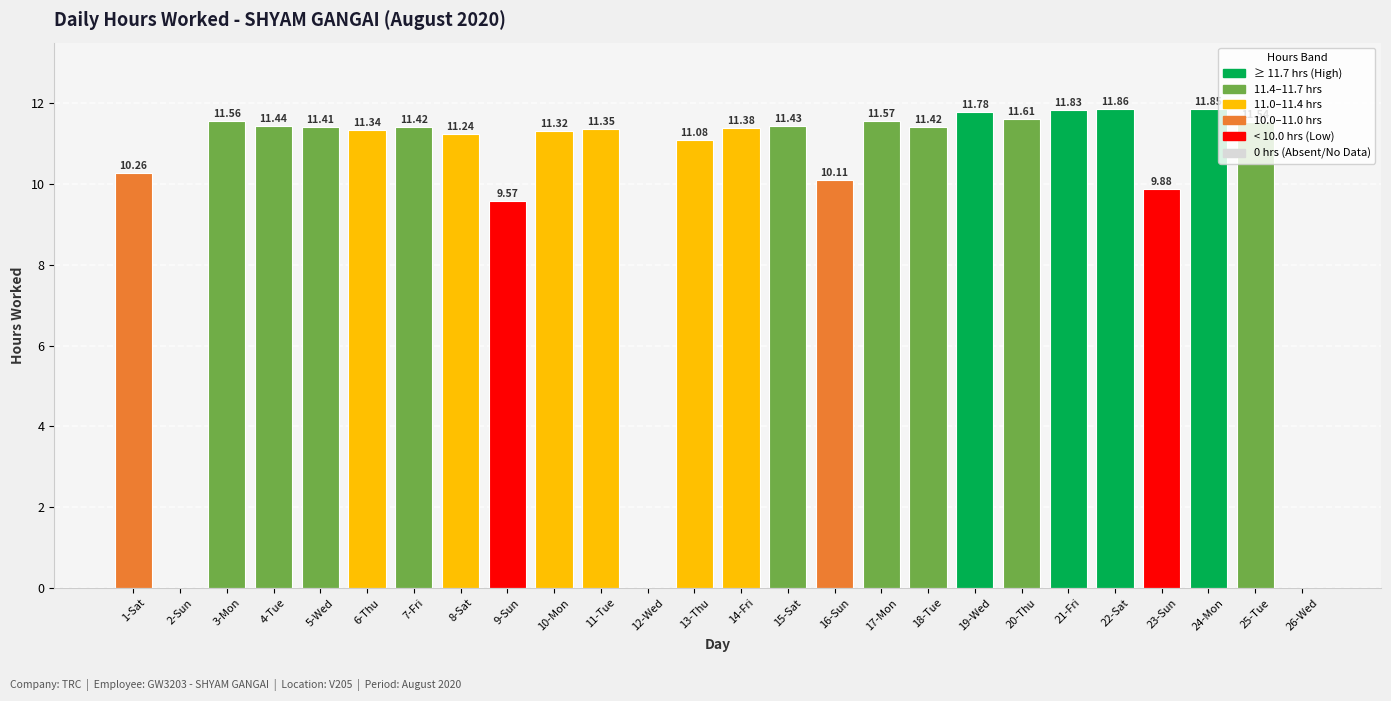

Between 20-Thu and 17-Mon, which is larger?

20-Thu